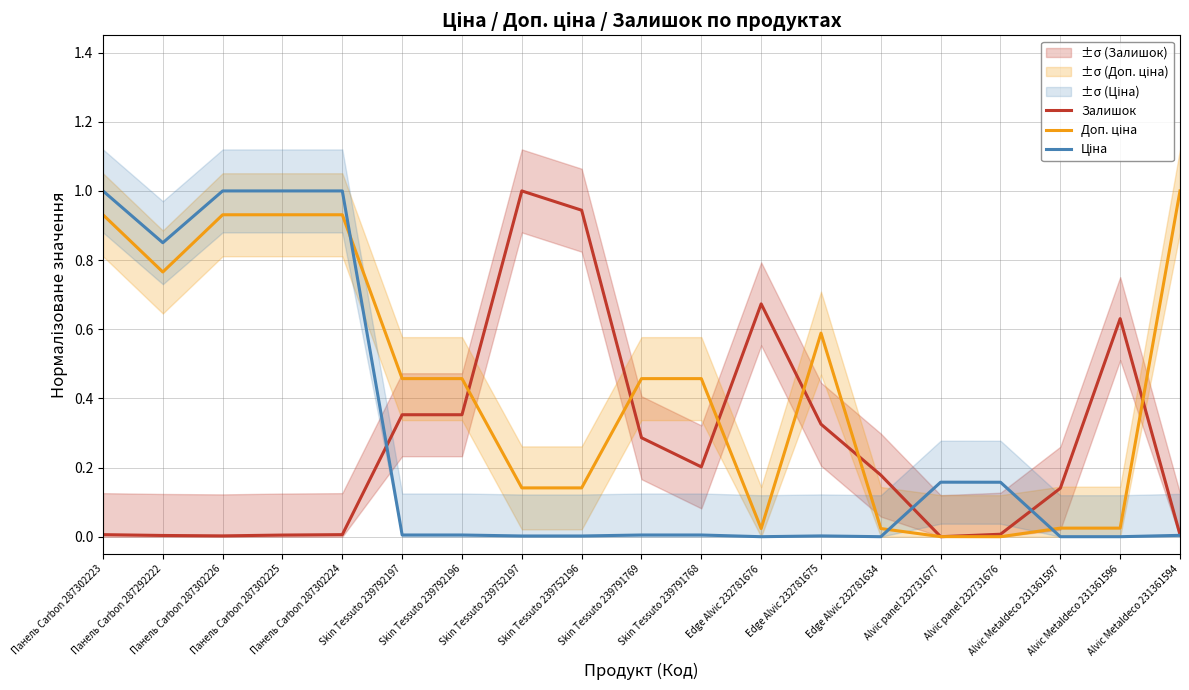

Between which two adjacent categories do Ціна and Залишок first intersect?

Панель Carbon 287302224 and Skin Tessuto 239792197